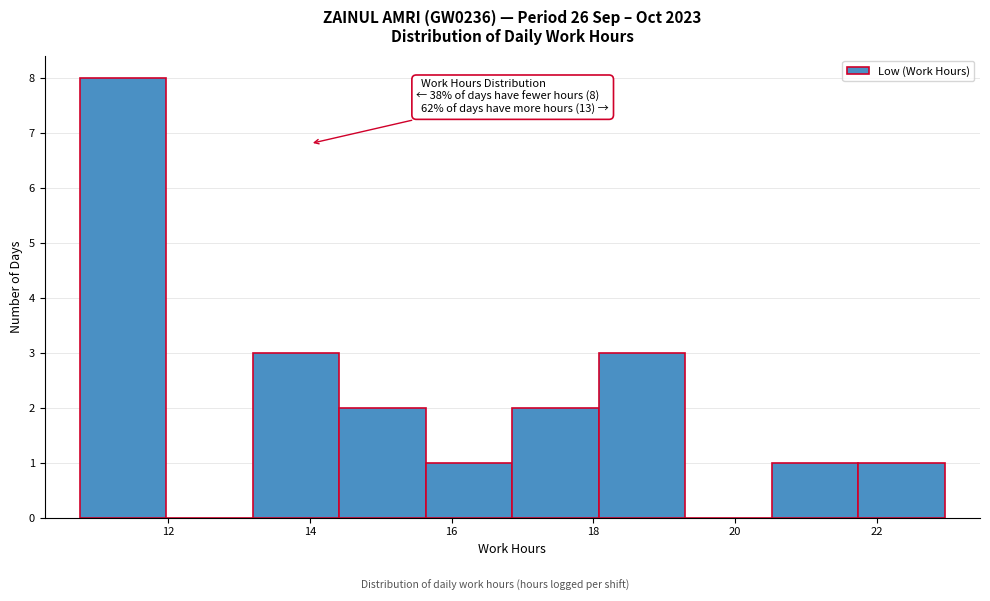

Which range on the x-axis has the tallest bar?

10.8 to 12.0